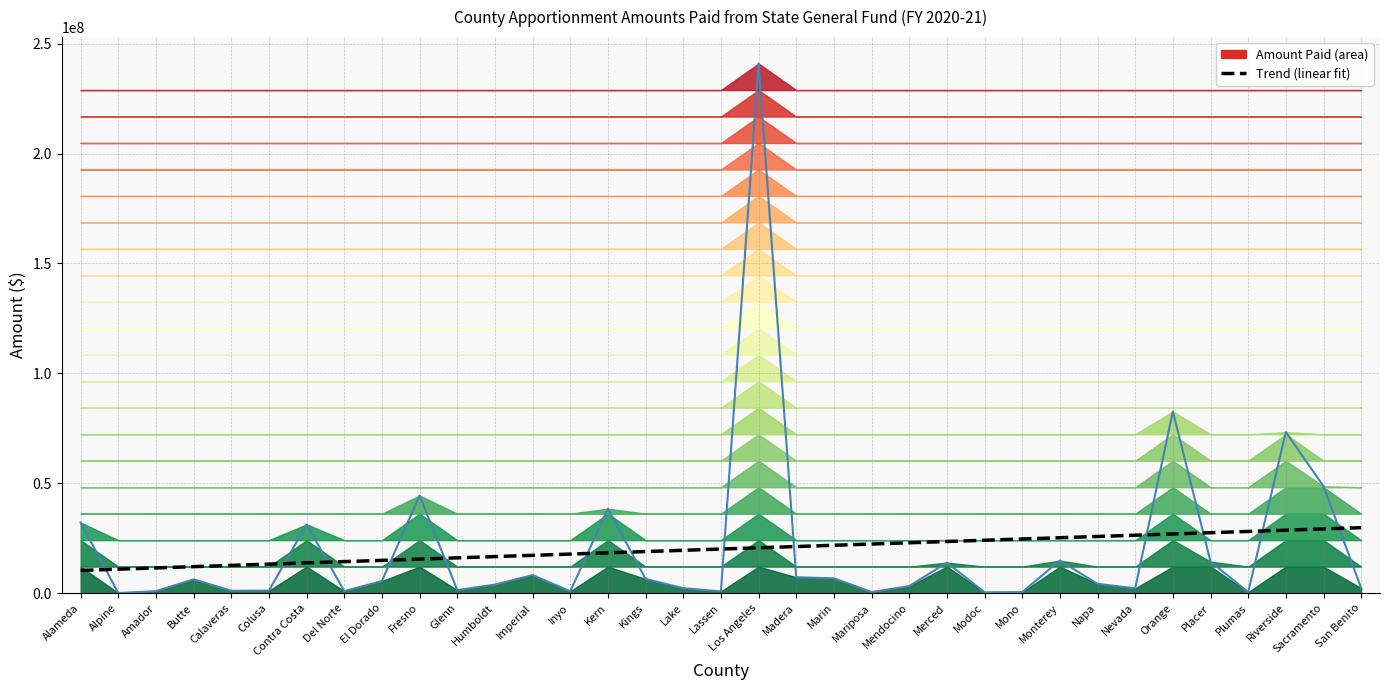

The chart shows a value of 41761064.6 at Monterey. True or false?

False